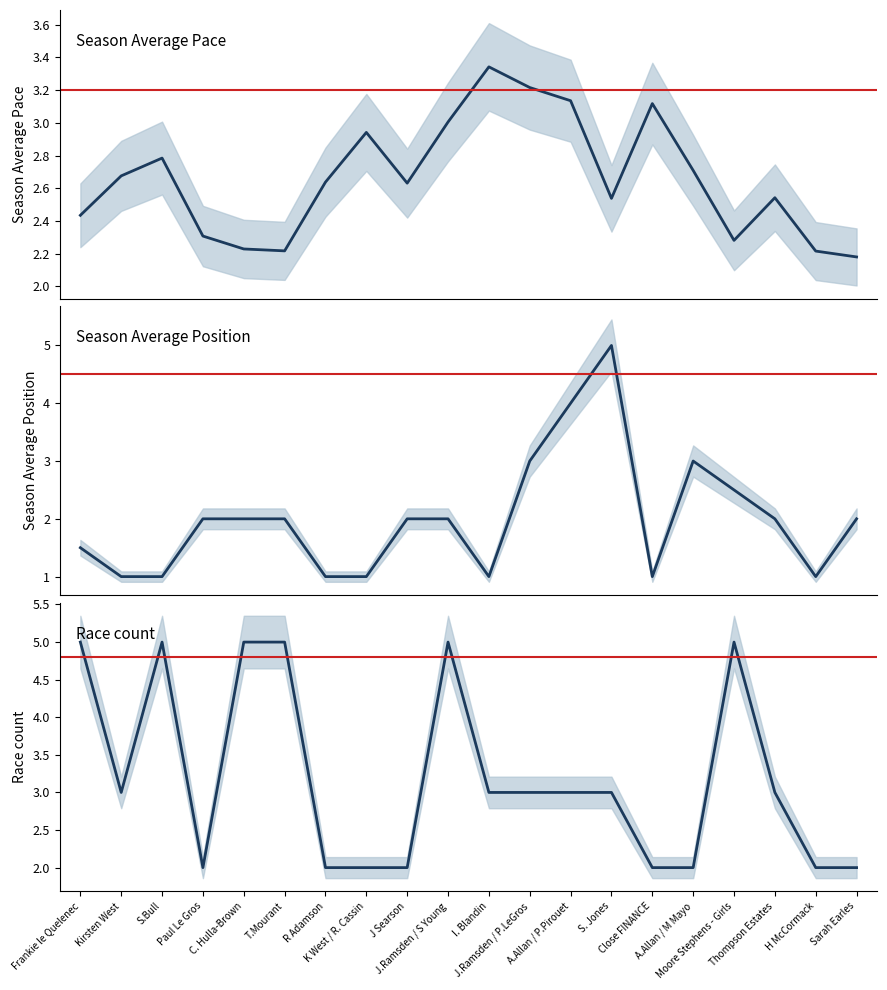

What value does the Race count series have at J.Ramsden / P.LeGros?

3.0